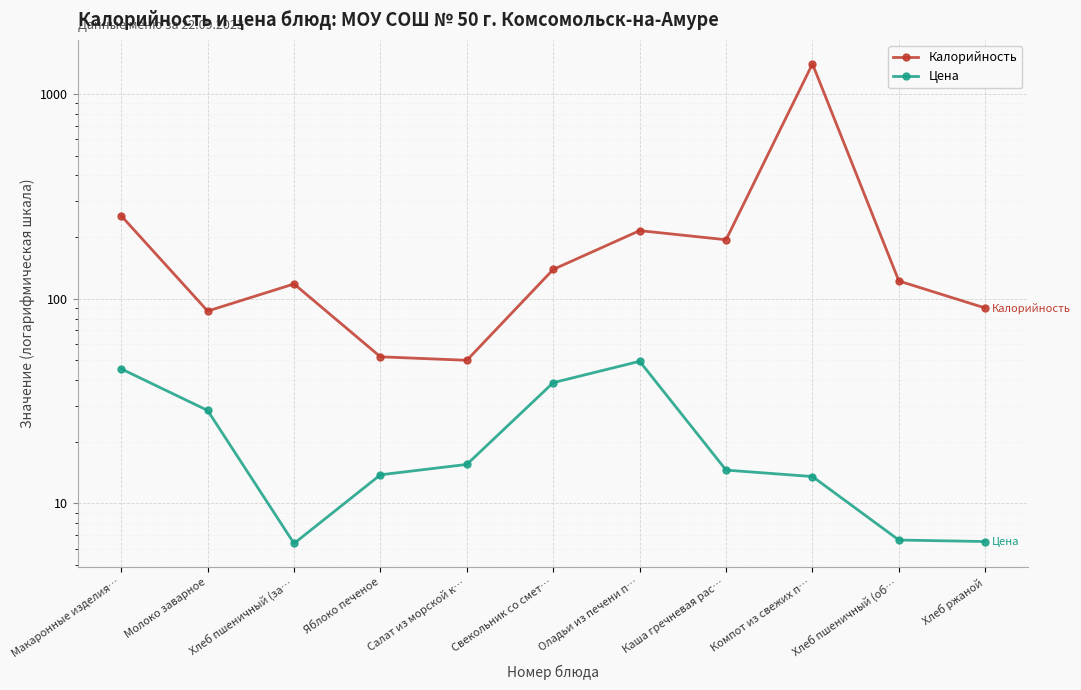

How many categories are shown in the chart?

11